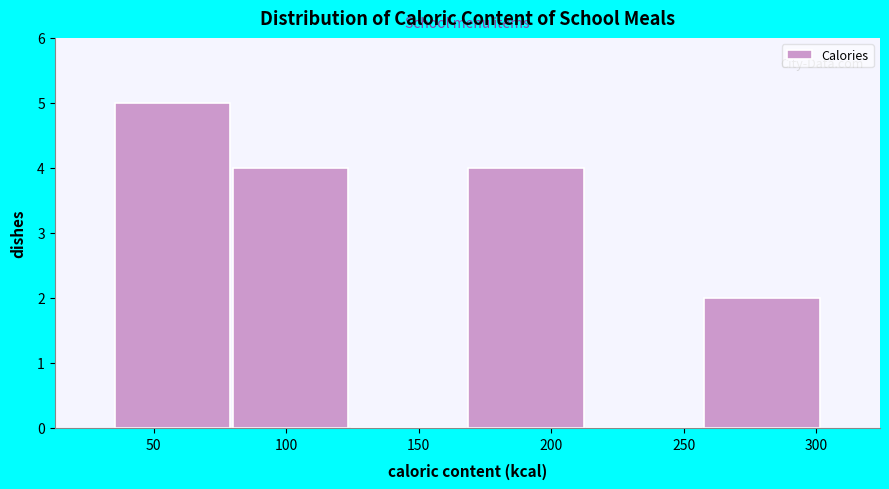

Reading left to right, transcribe this chart: for each bar, give the range it covers on the x-axis and its height. Neither the bar edges nor the heights are printed on the chart, so give them approximately, as read against the axes.

35 to 80: 5
80 to 125: 4
125 to 170: 0
170 to 215: 4
215 to 255: 0
255 to 300: 2